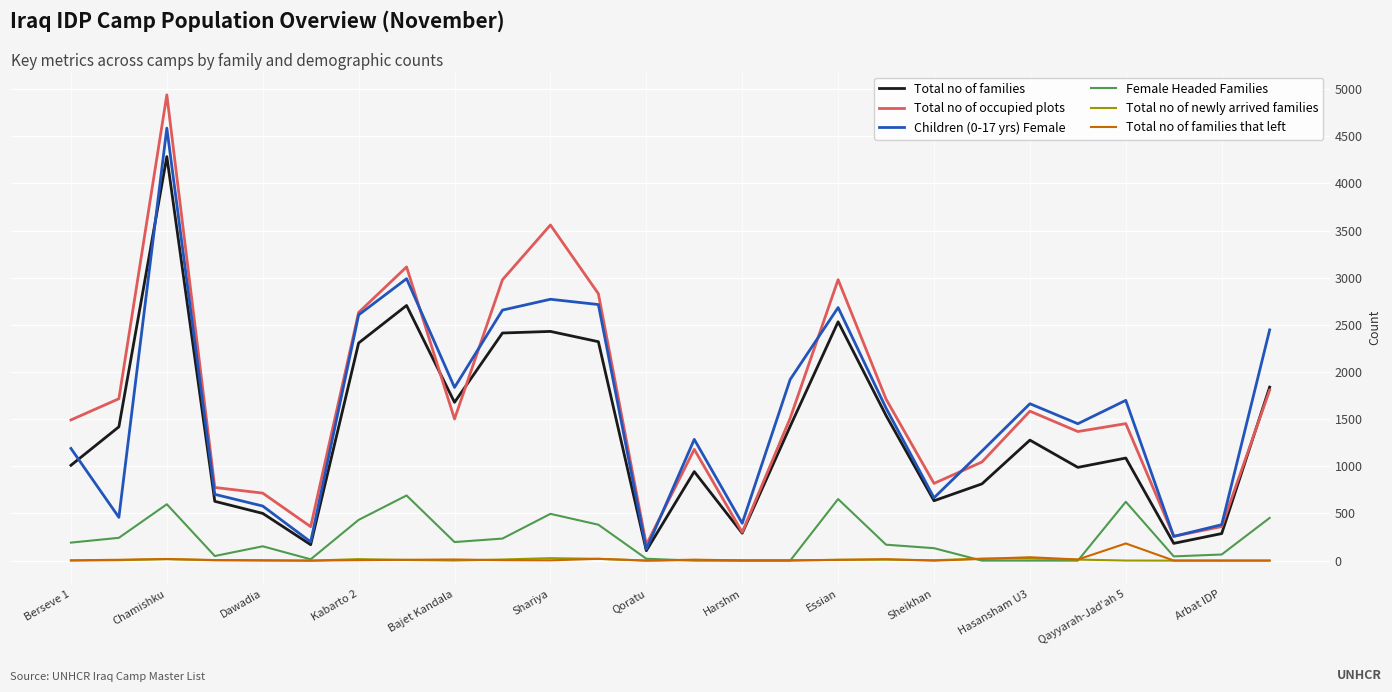

What is the greatest value displayed?

4940